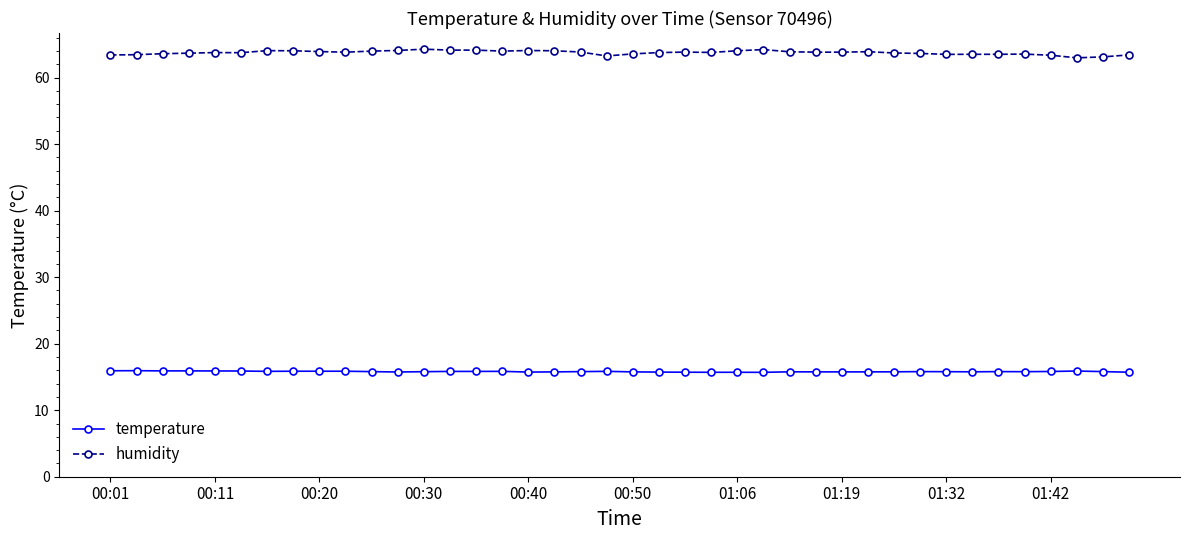

What is the sum of all temperature values?

632.1